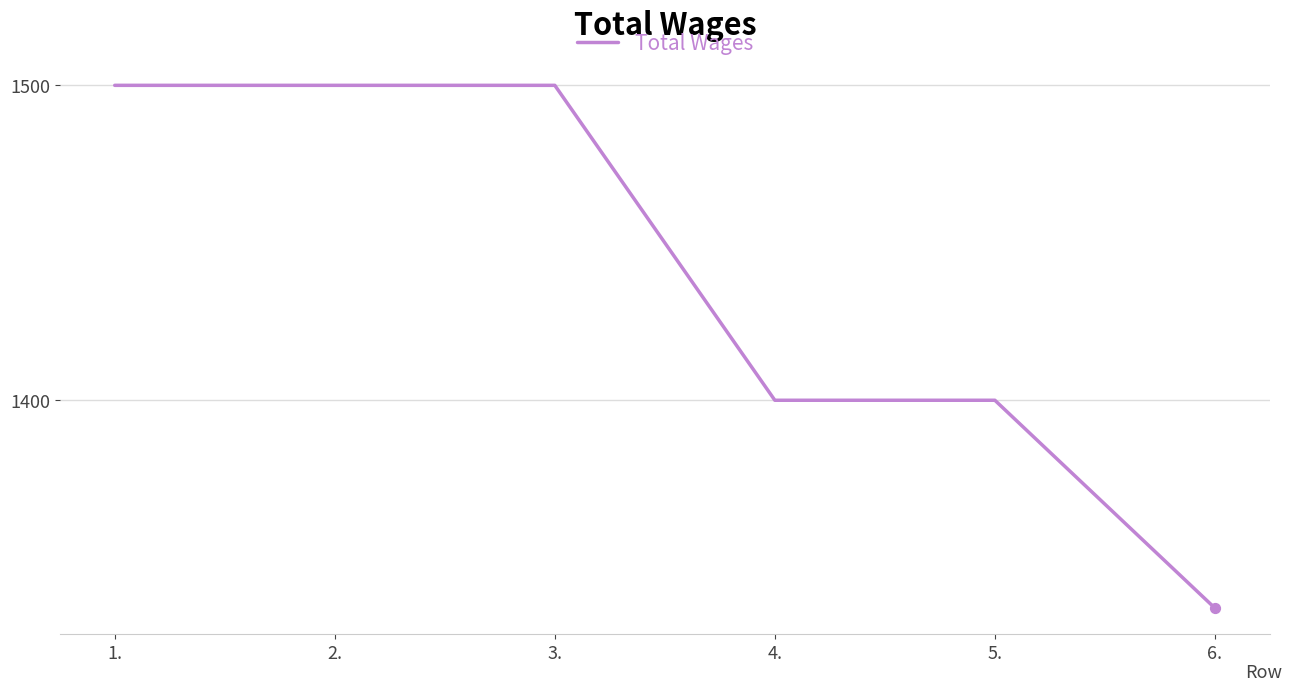

Approximately how many times larger is the value at 4. compared to 6.?

1.0